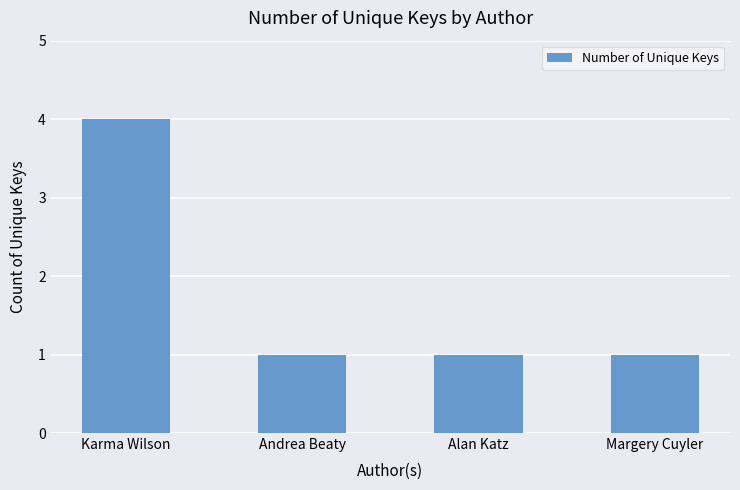

The value at Karma Wilson is 6. True or false?

False